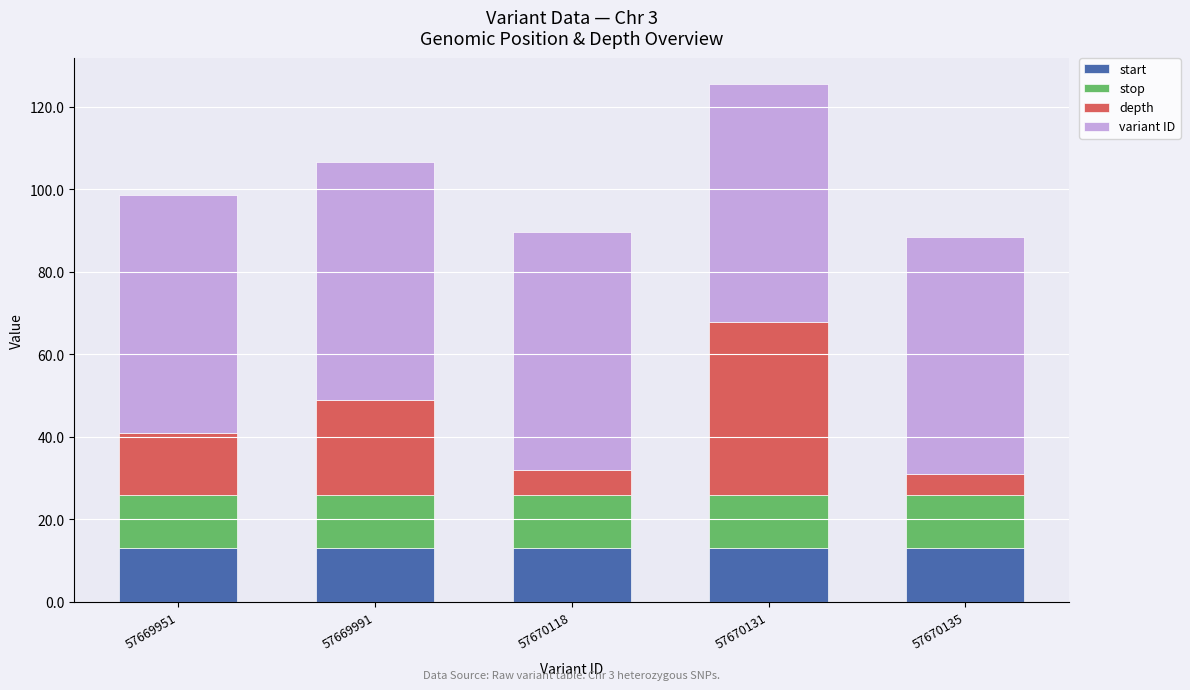

Count the number of categories in the chart.

5